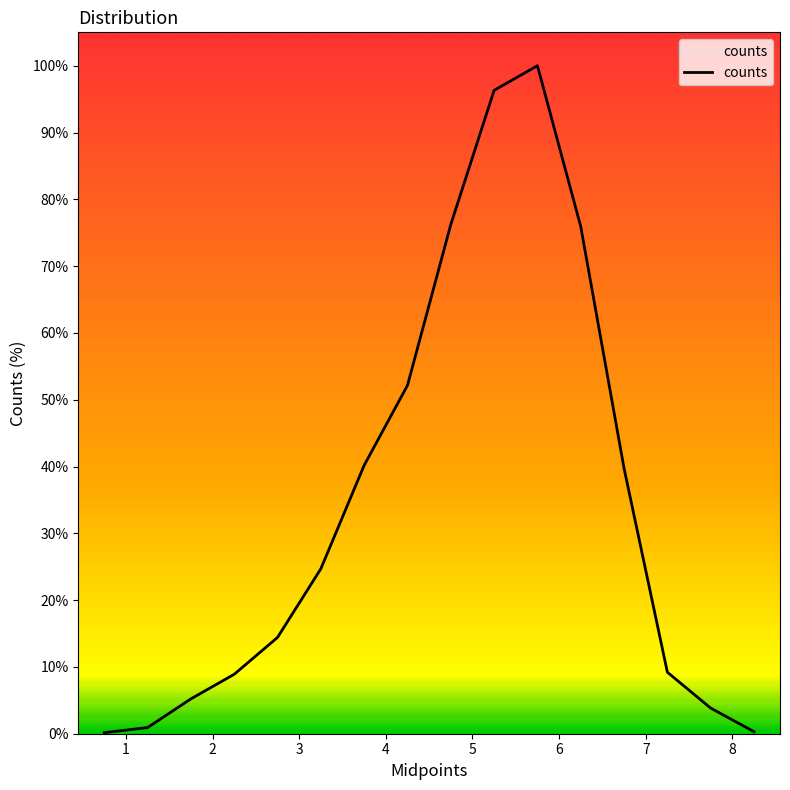

What is the maximum value shown in the chart?

100.0